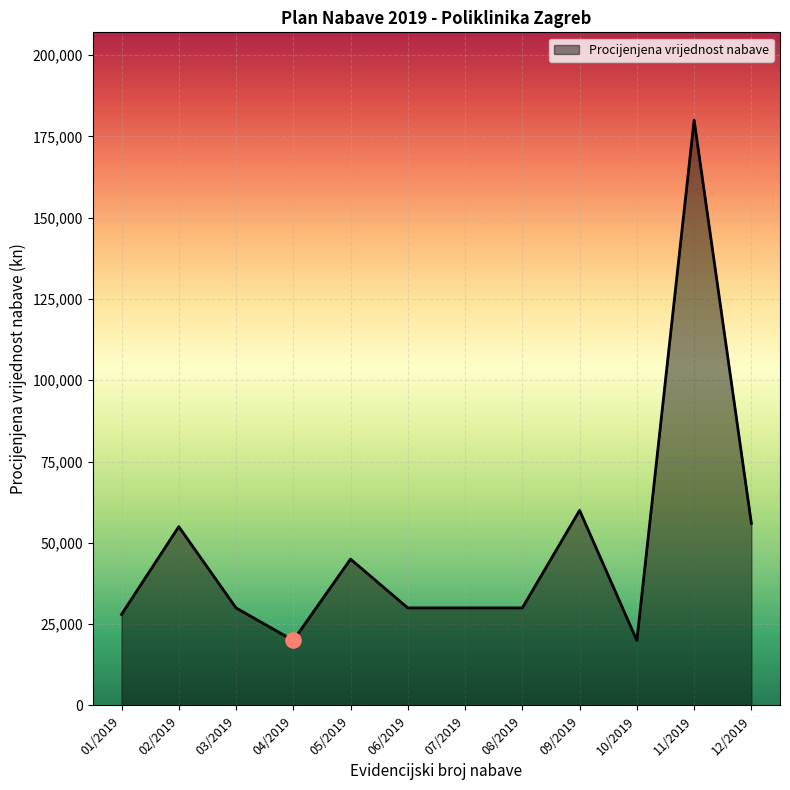

Which has a higher value, 05/2019 or 07/2019?

05/2019